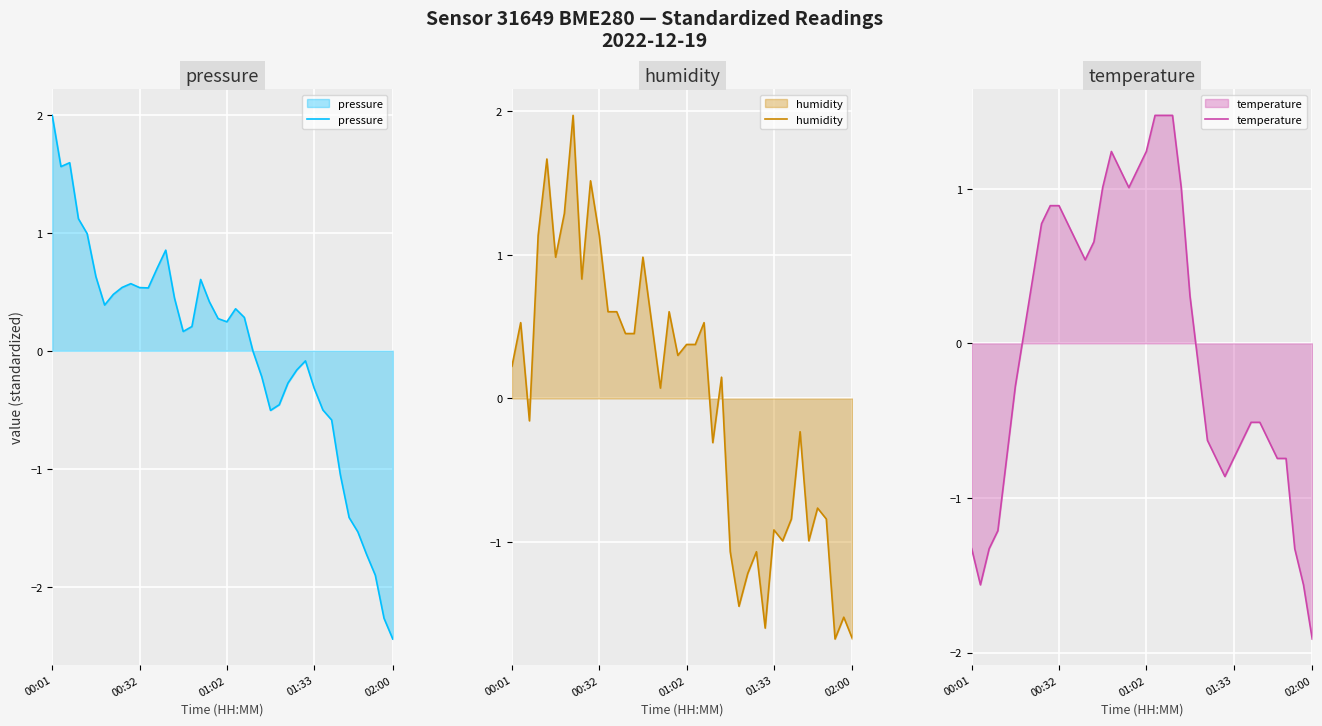

Does the chart display data point markers on the line(s)?

No